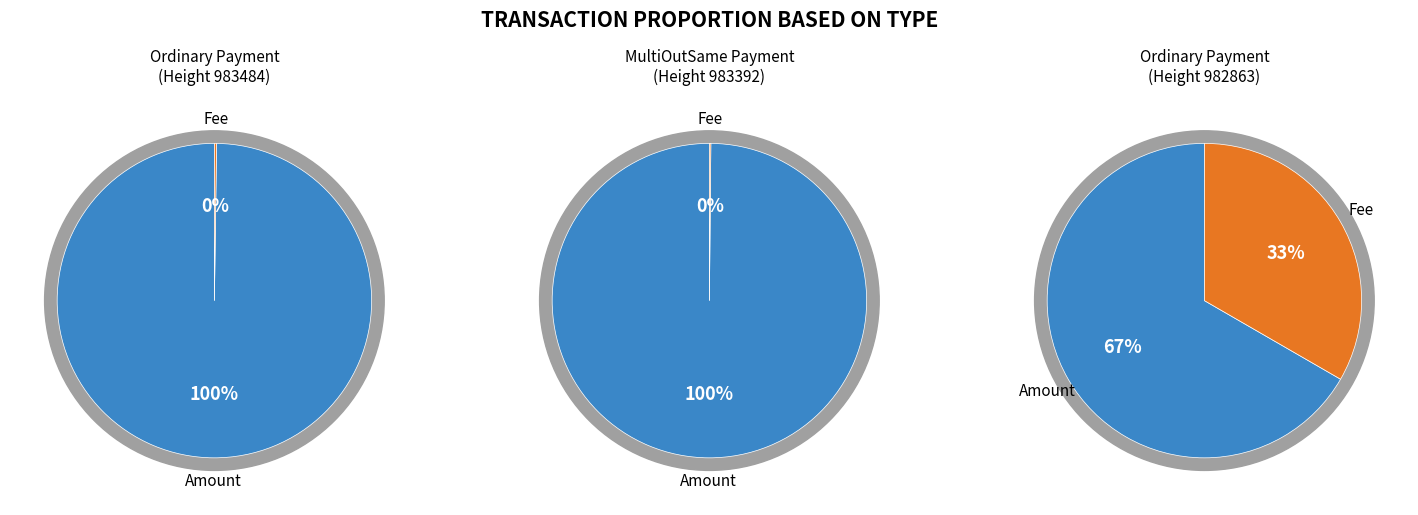

What is the total percentage of Fee and Amount?

100.0%